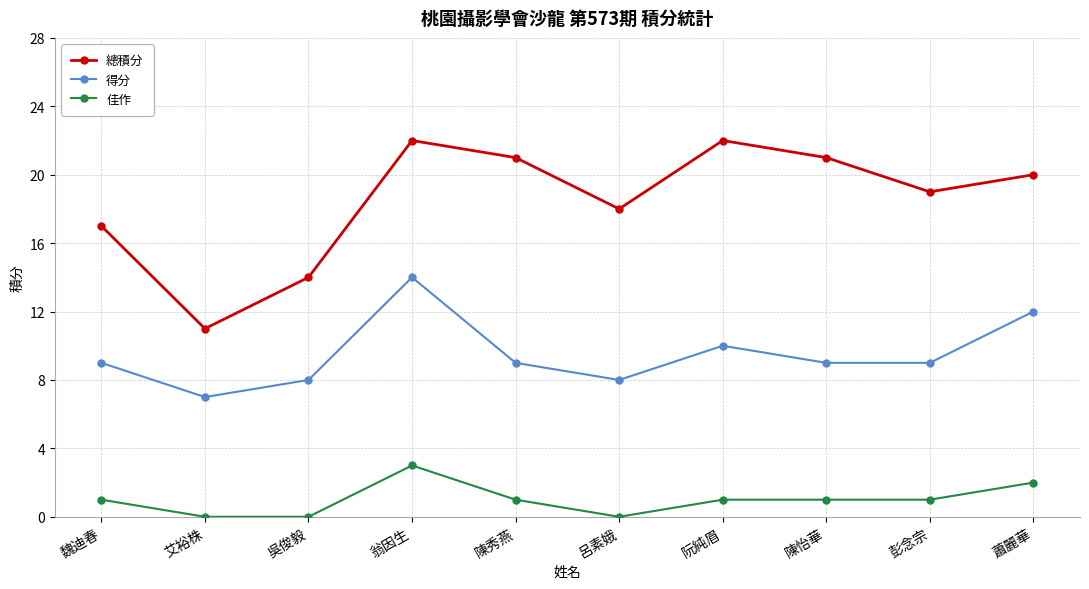

What is the label of the 6th point from the right?

陳秀燕